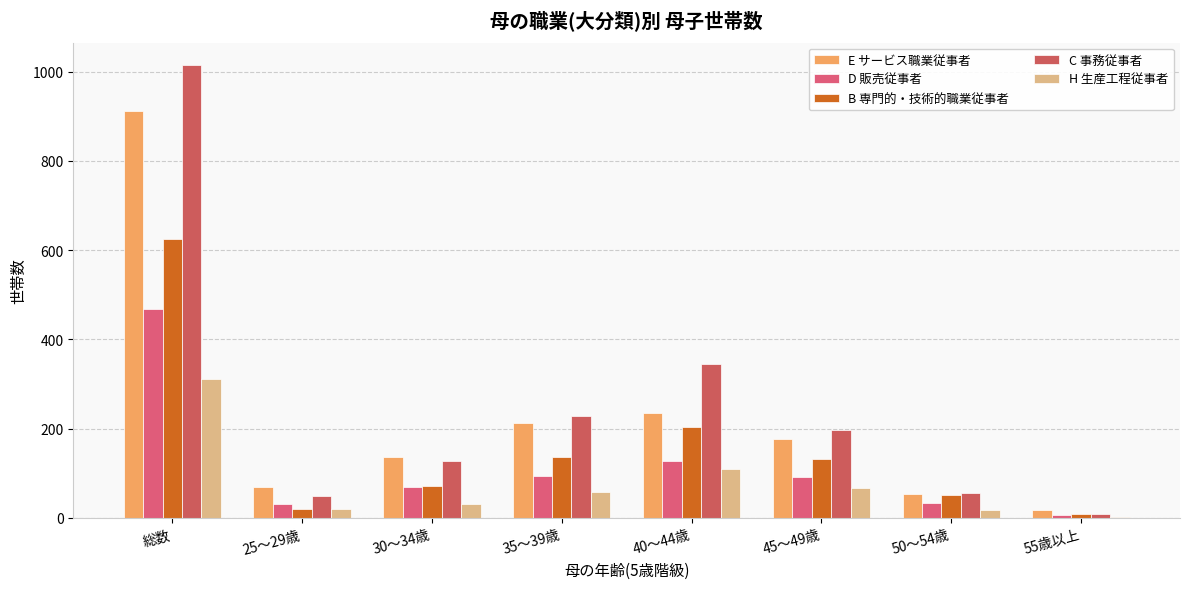

What are all the series names shown in the legend?

E サービス職業従事者, D 販売従事者, B 専門的・技術的職業従事者, C 事務従事者, H 生産工程従事者